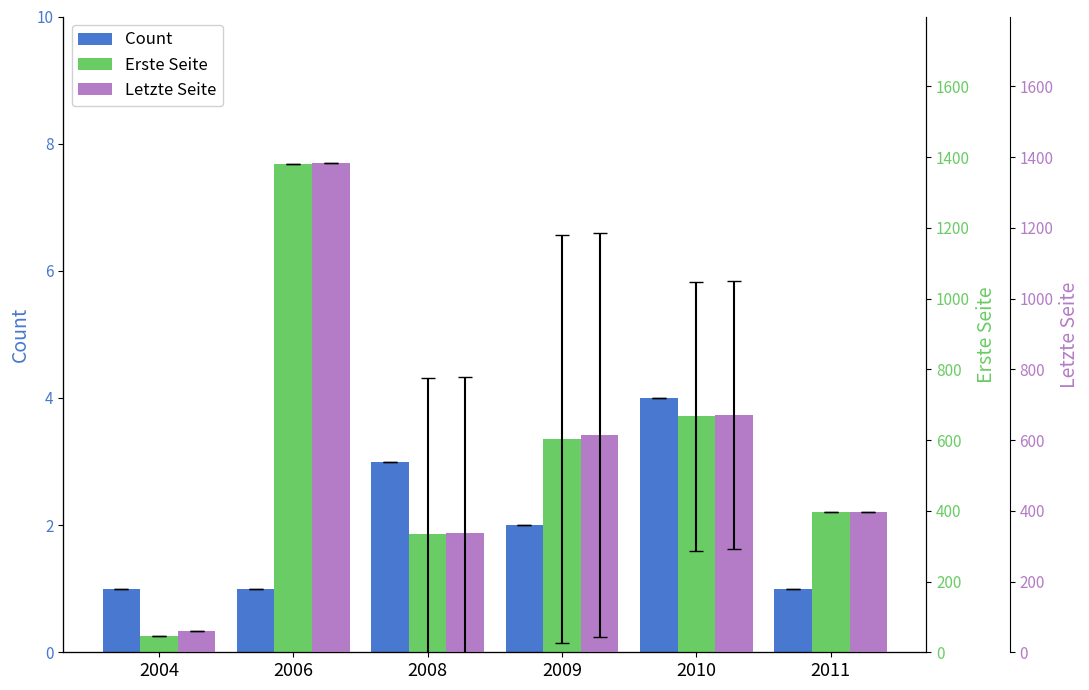

Reading left to right, transcribe all the data shown in this chart.

Count: 1.0	1.0	3.0	2.0	4.0	1.0
Erste Seite: 47.0	1381.0	335.7	602.0	667.0	397.0
Letzte Seite: 59.0	1383.0	336.7	615.5	672.2	398.0